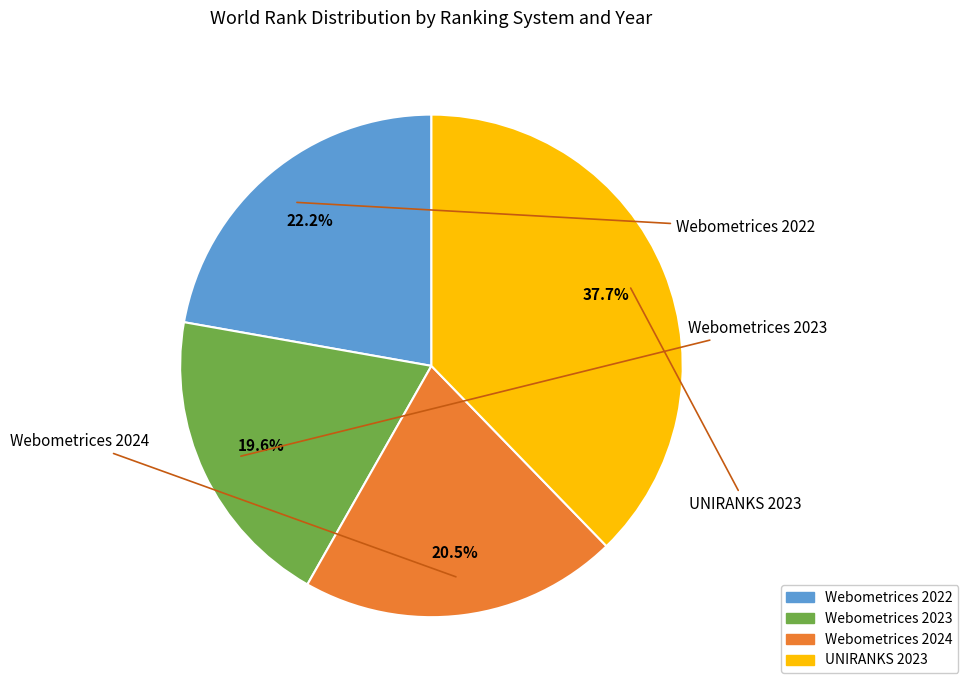

To the nearest percent, what is the combined percentage of Webometrices 2022 and UNIRANKS 2023?

60%